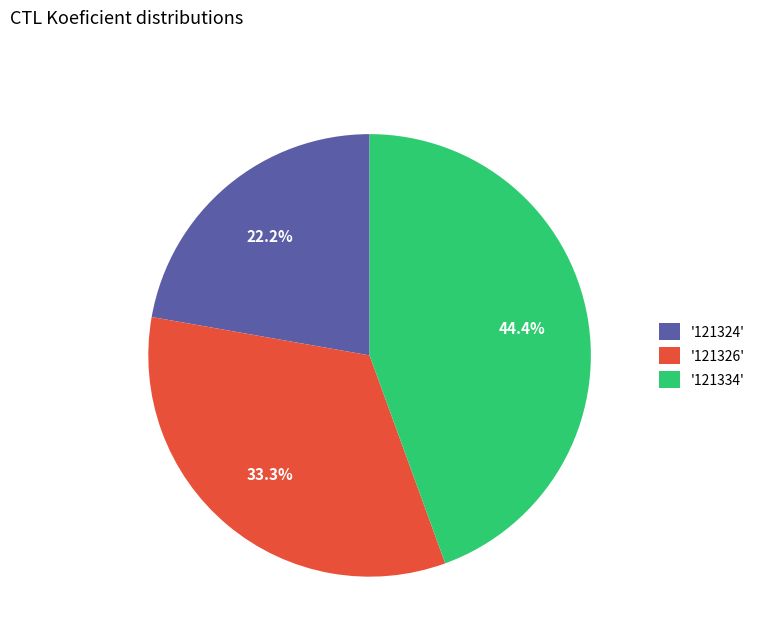

What is the total percentage of '121326' and '121334'?

77.8%